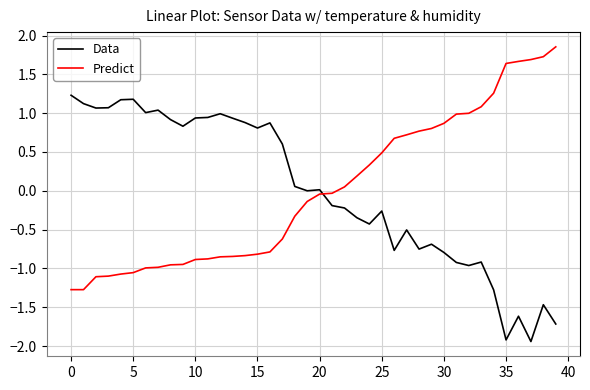

Which series ends up on top after the final intersection of Data and Predict?

Predict